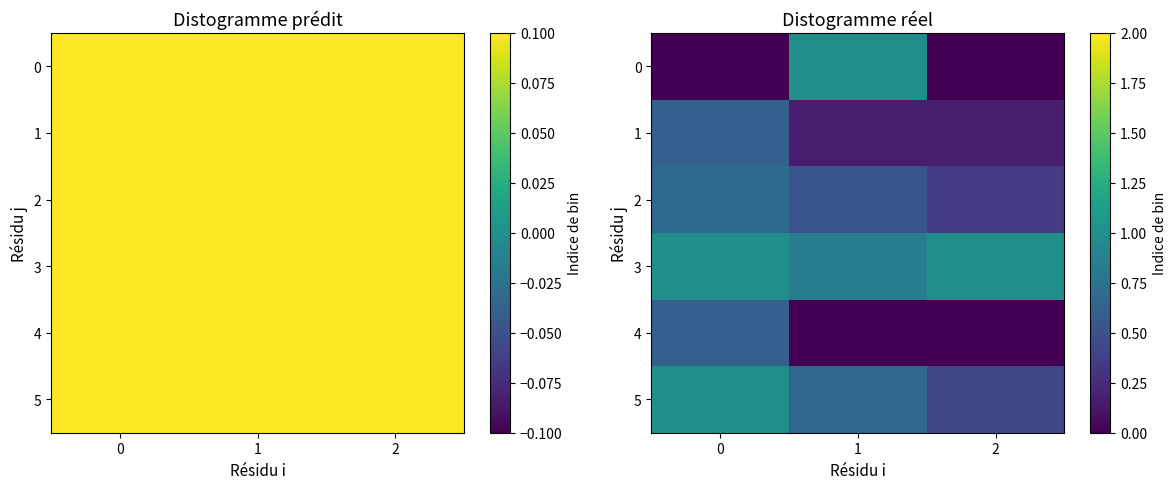

What is the average value of the 5 series?

0.7